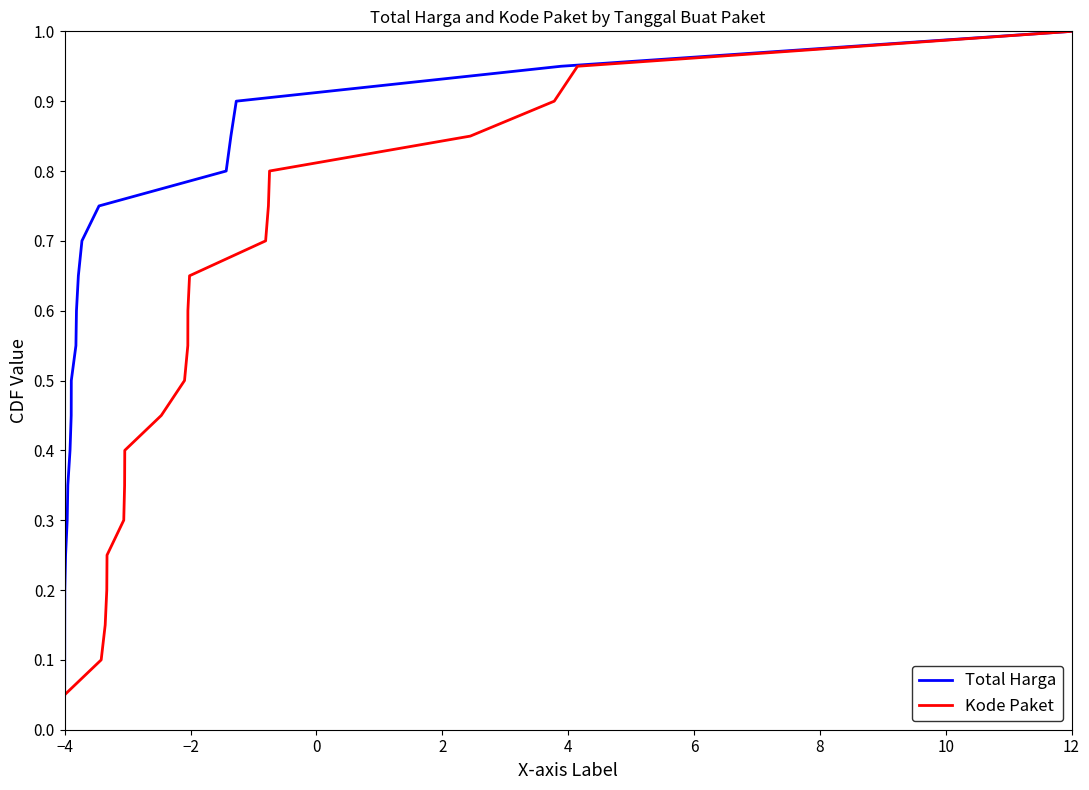

Which category has the highest value in the Total Harga series?

12